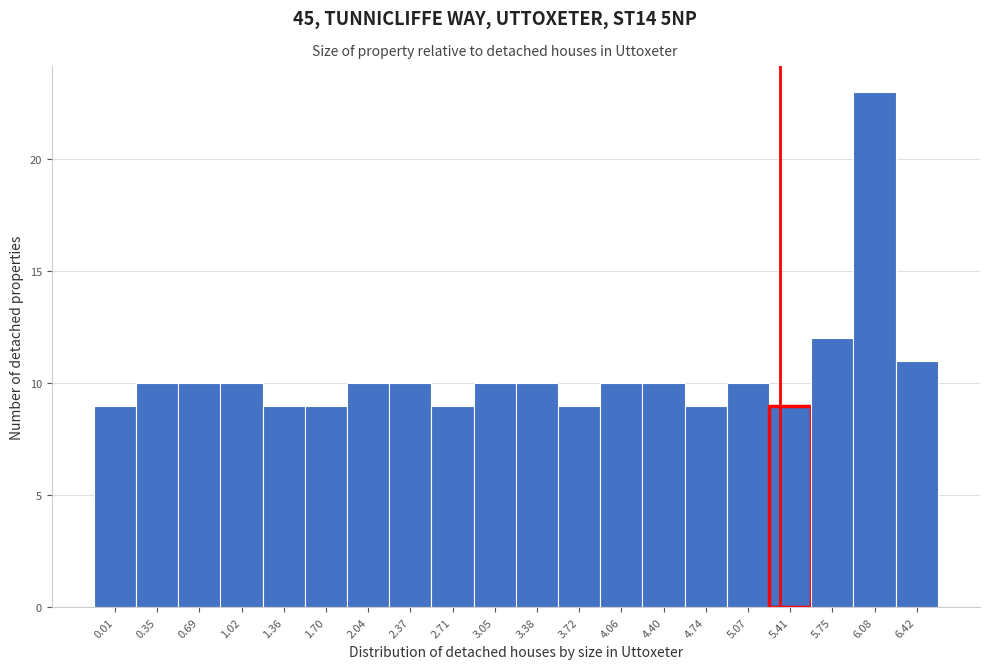

Reading left to right, what are all the values shown in this chart?

9	10	10	10	9	9	10	10	9	10	10	9	10	10	9	10	9	12	23	11